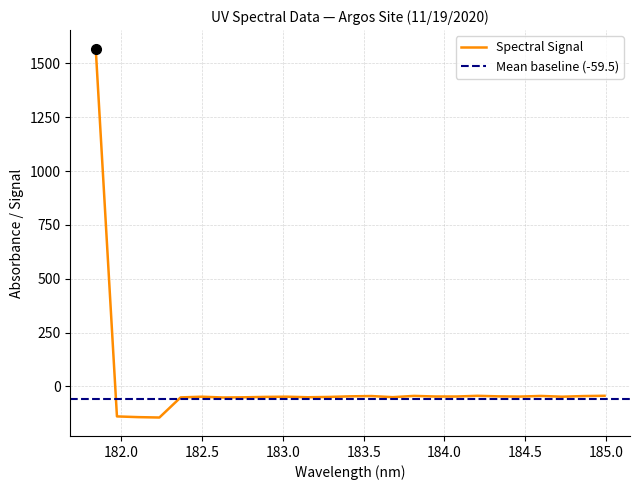

Where is the data nearest to the value 712?

184.9911297472